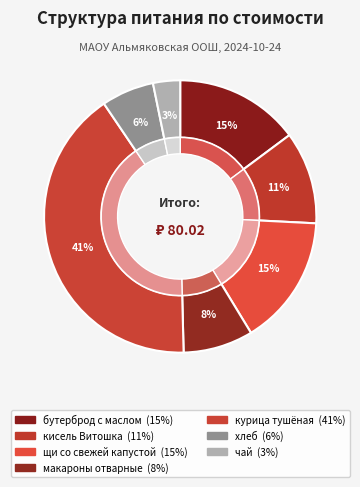

Combined, what portion of the pie is курица тушёная and щи со свежей капустой?

56.4%